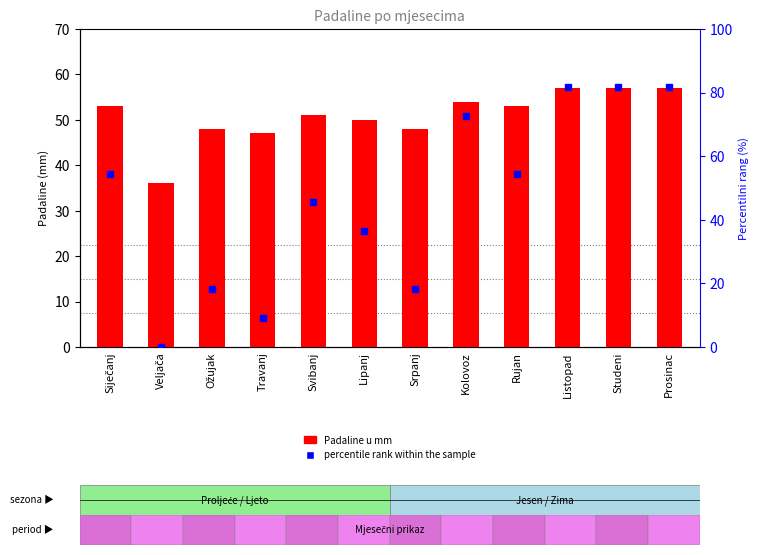

What is the label of the 8th bar from the right?

Svibanj